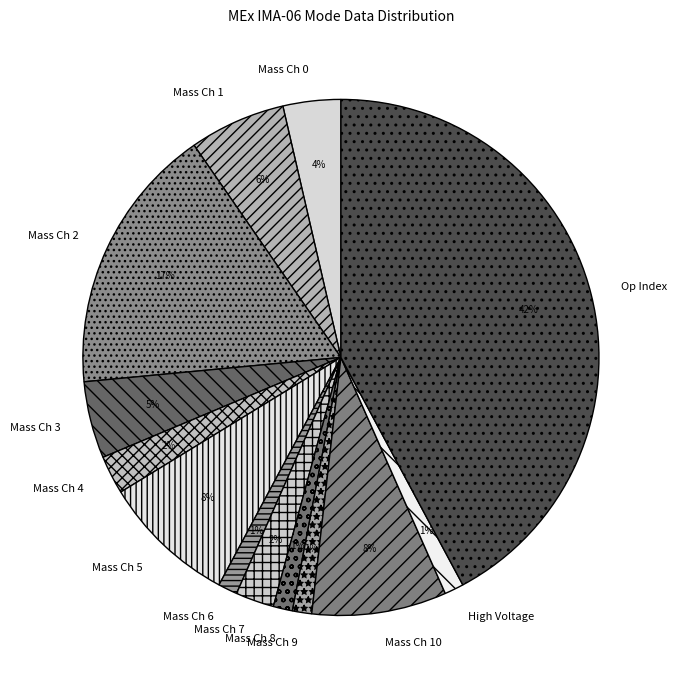

The Op Index slice represents 32% of the pie. True or false?

False